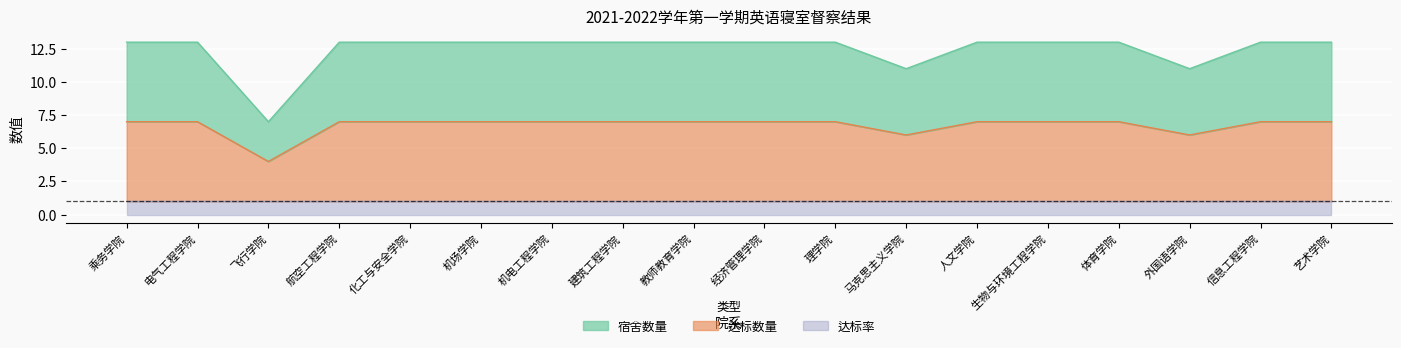

Does the chart display data point markers on the line(s)?

No